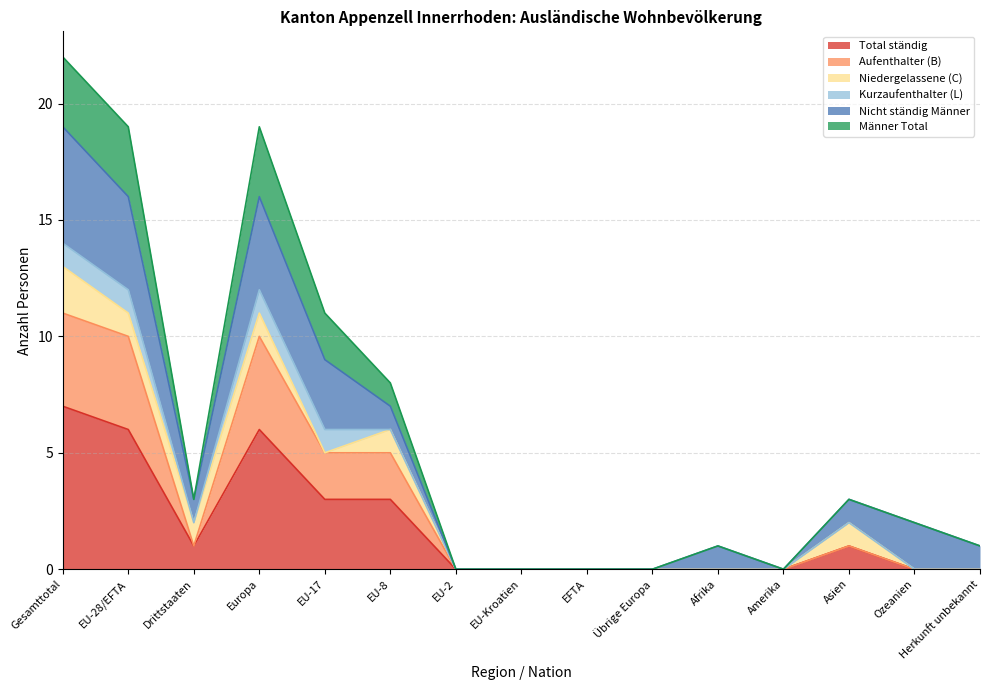

How many lines are shown in the chart?

6